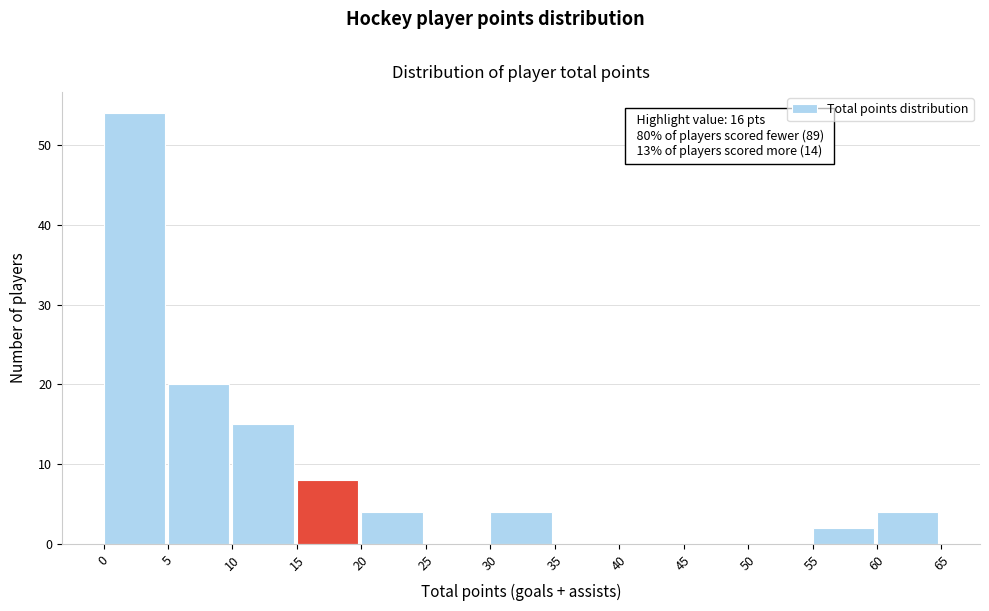

Which range on the x-axis has the tallest bar?

0 to 5